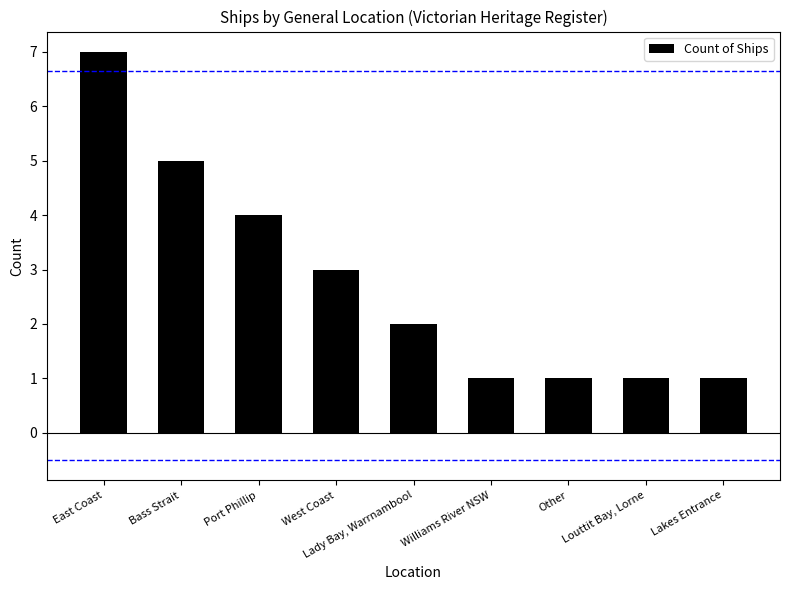

Reading left to right, list all the values displayed in this chart.

7	5	4	3	2	1	1	1	1